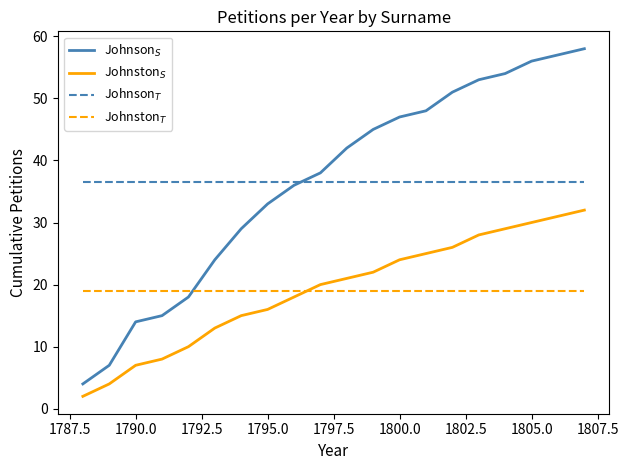

Which series has the widest spread of values?

Johnson$_S$